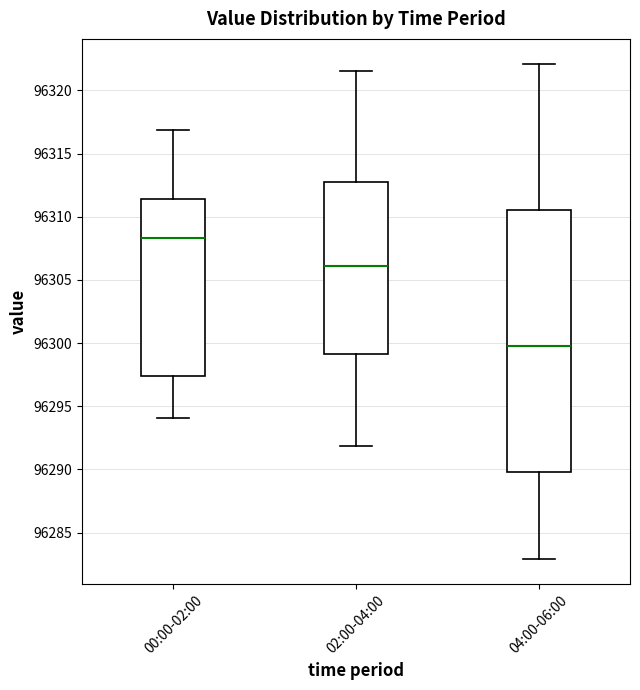

Reading left to right, transcribe this box plot: for each box, give where its median line is, the range the box spans, and where its two whiskers end, as read against the y-axis. The values are not printed on the chart, so give them approximately, as read against the axis.

00:00-02:00: median 96308.5, box 96297.5 to 96311.5, whiskers 96294.0 to 96317.0
02:00-04:00: median 96306.0, box 96299.0 to 96312.5, whiskers 96292.0 to 96321.5
04:00-06:00: median 96300.0, box 96290.0 to 96310.5, whiskers 96283.0 to 96322.0